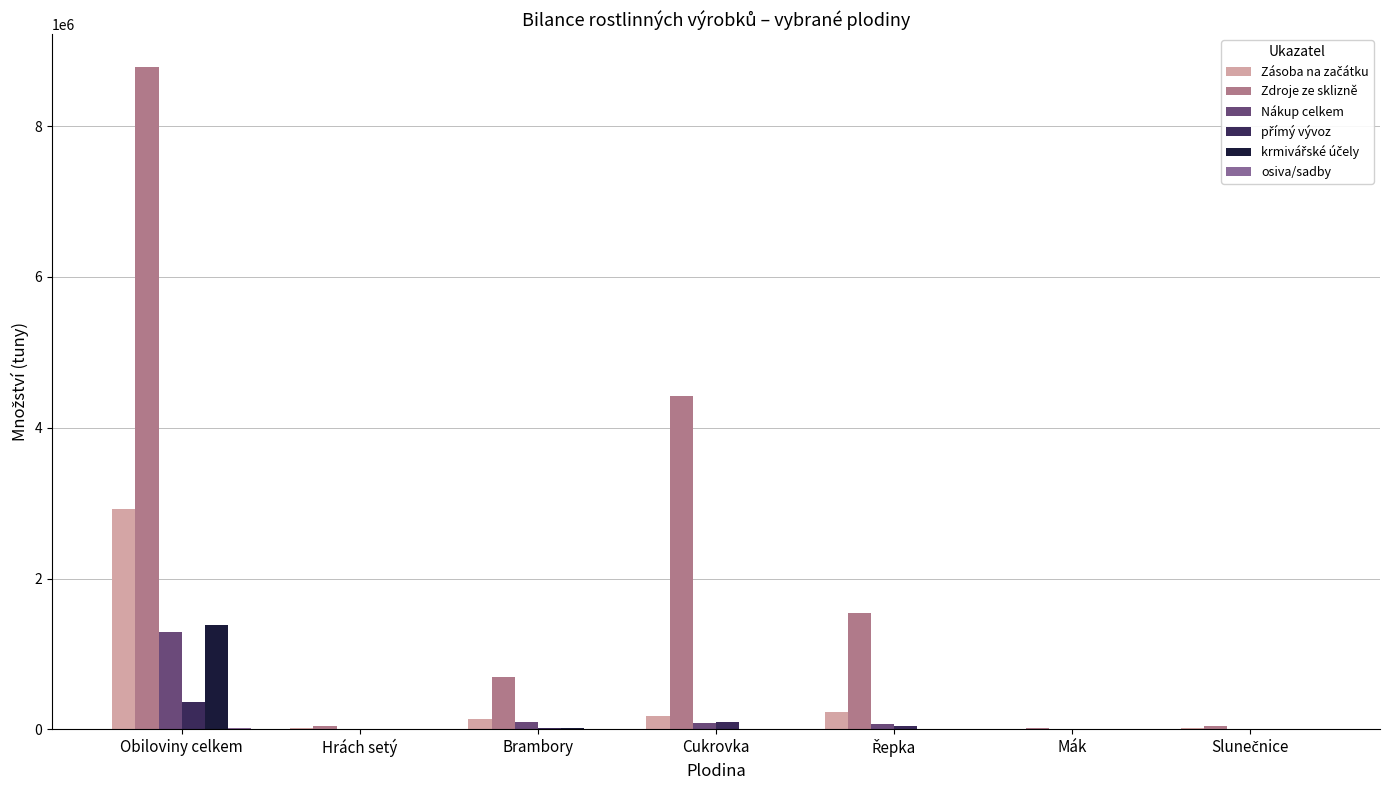

Which category has the highest value in the Nákup celkem series?

Obiloviny celkem